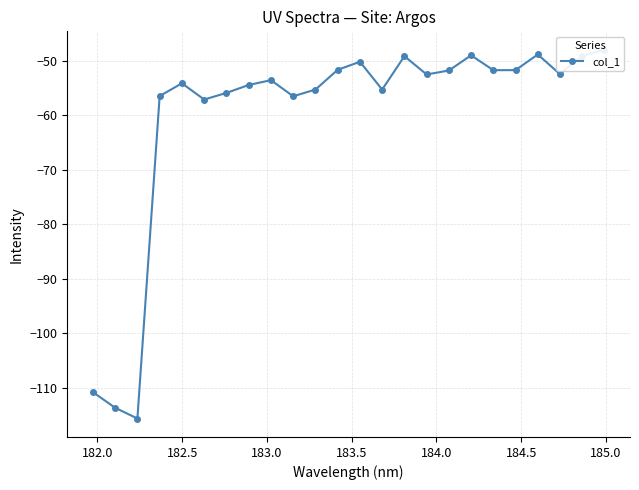

Reading left to right, list all the values displayed in this chart.

-110.8	-113.7	-115.7	-56.5	-54.2	-57.1	-55.9	-54.5	-53.6	-56.5	-55.3	-51.7	-50.2	-55.3	-49.2	-52.5	-51.8	-49.0	-51.7	-51.7	-48.9	-52.5	-49.1	-48.0